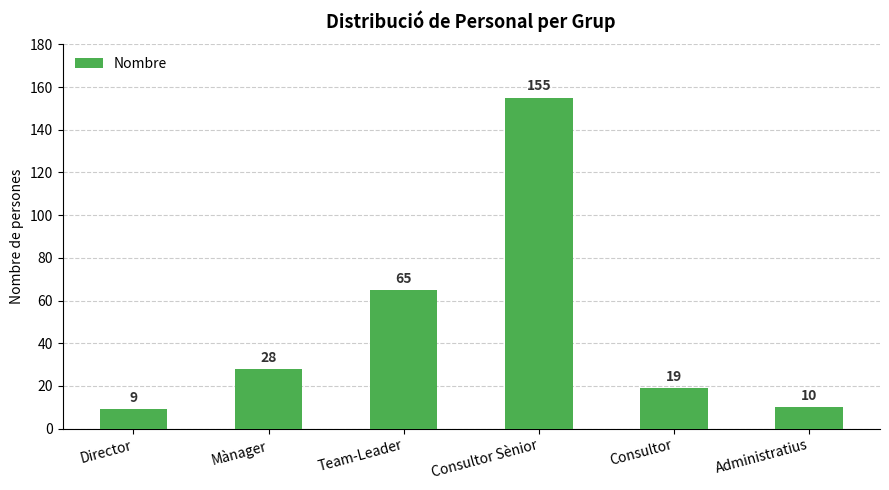

What is the difference between the maximum and minimum values?

146